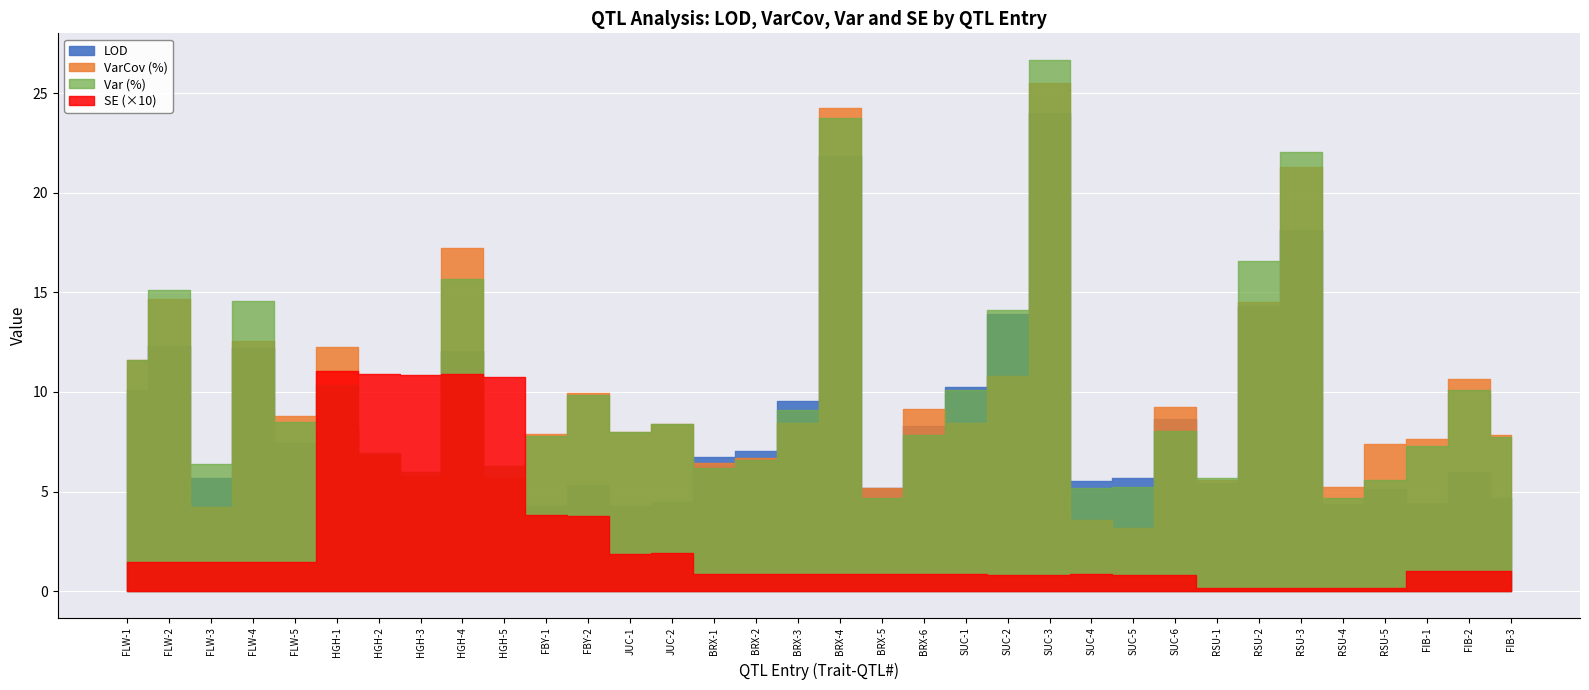

What are all the series names shown in the legend?

LOD, VarCov (%), Var (%), SE